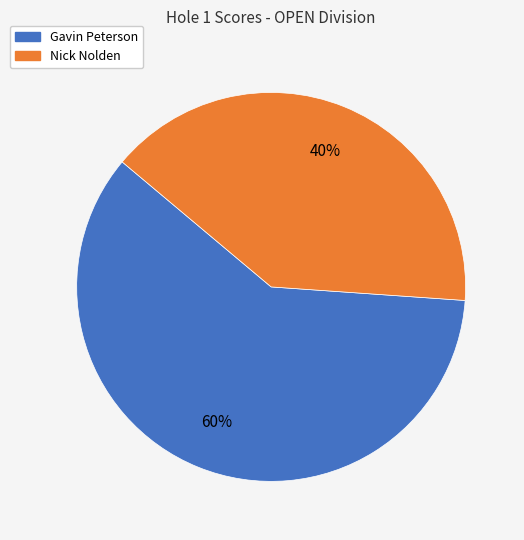

To the nearest percent, what is the difference between the largest and smallest slice percentages?

20%